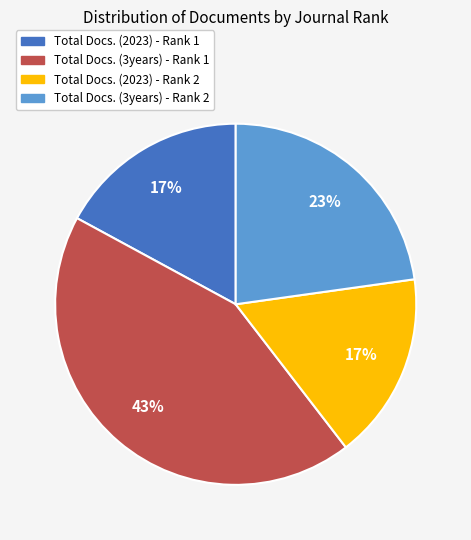

Is there a majority slice in this chart?

No